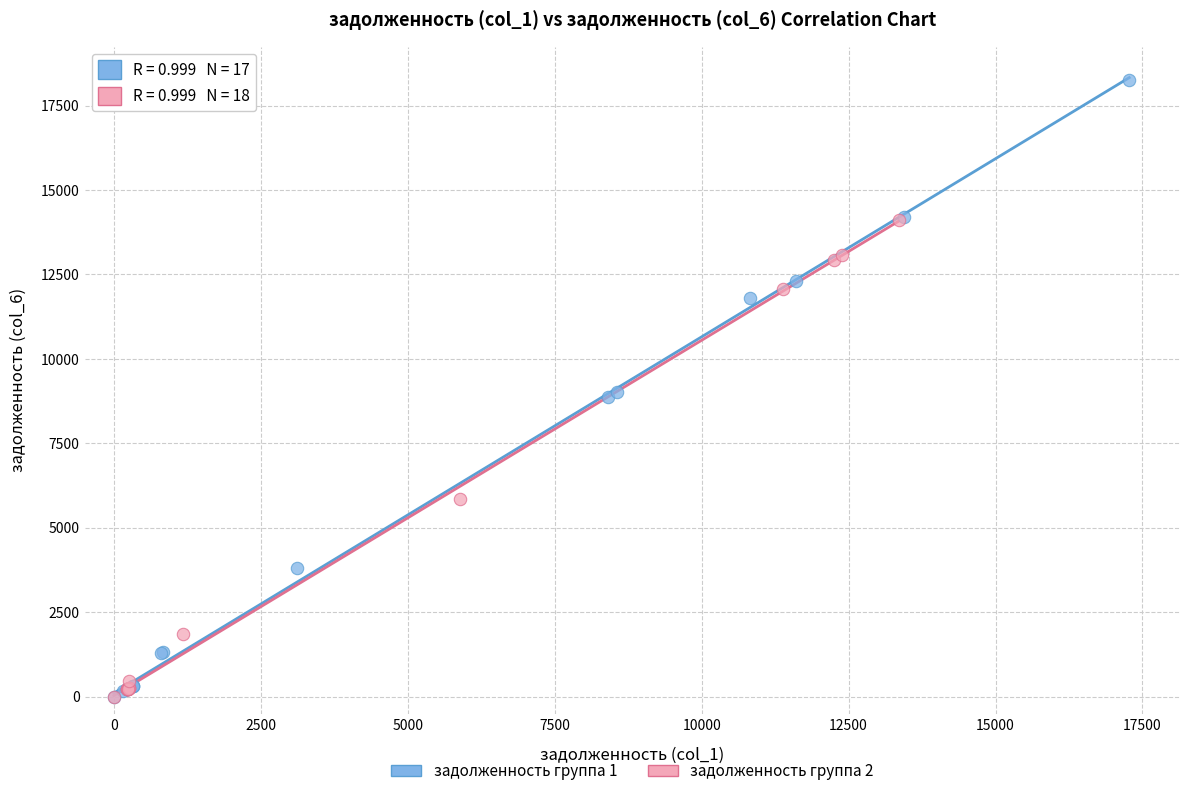

Which series has the widest spread of Y values?

задолженность группа 1